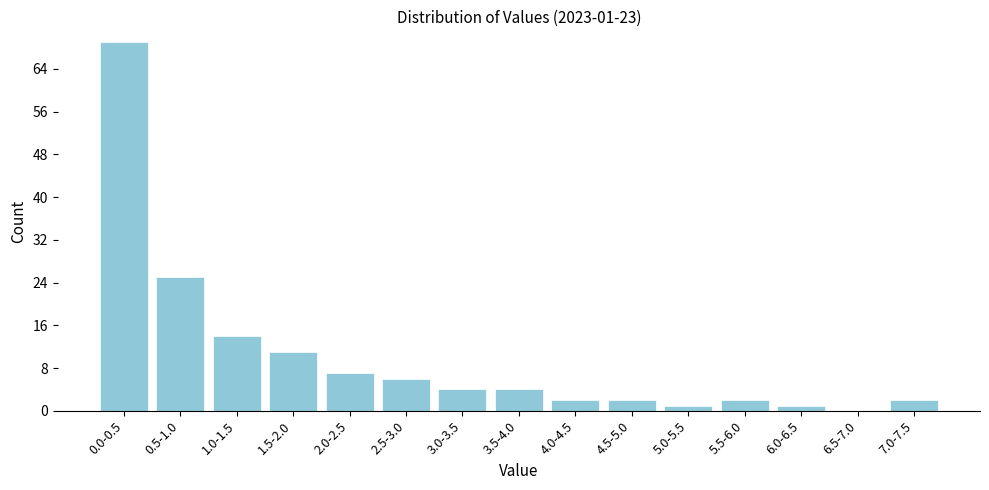

Reading right to left, transcribe all the data shown in this chart.

7.0-7.5=2	6.5-7.0=0	6.0-6.5=1	5.5-6.0=2	5.0-5.5=1	4.5-5.0=2	4.0-4.5=2	3.5-4.0=4	3.0-3.5=4	2.5-3.0=6	2.0-2.5=7	1.5-2.0=11	1.0-1.5=14	0.5-1.0=25	0.0-0.5=69